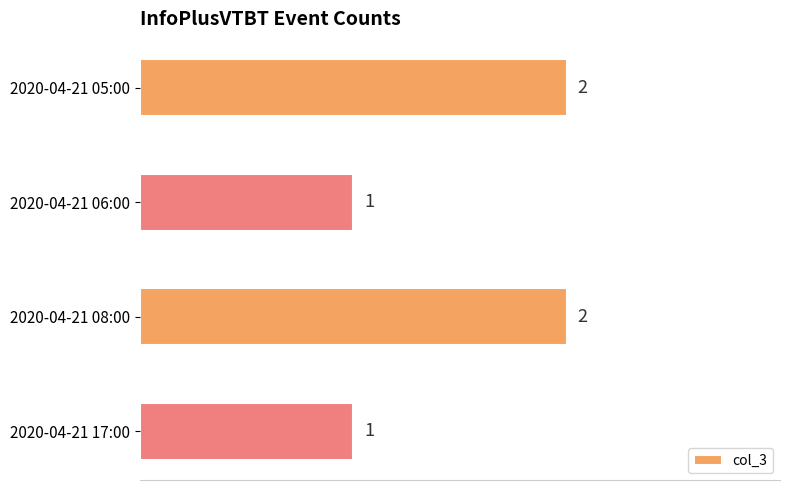

The value at 2020-04-21 17:00 is 2. True or false?

False